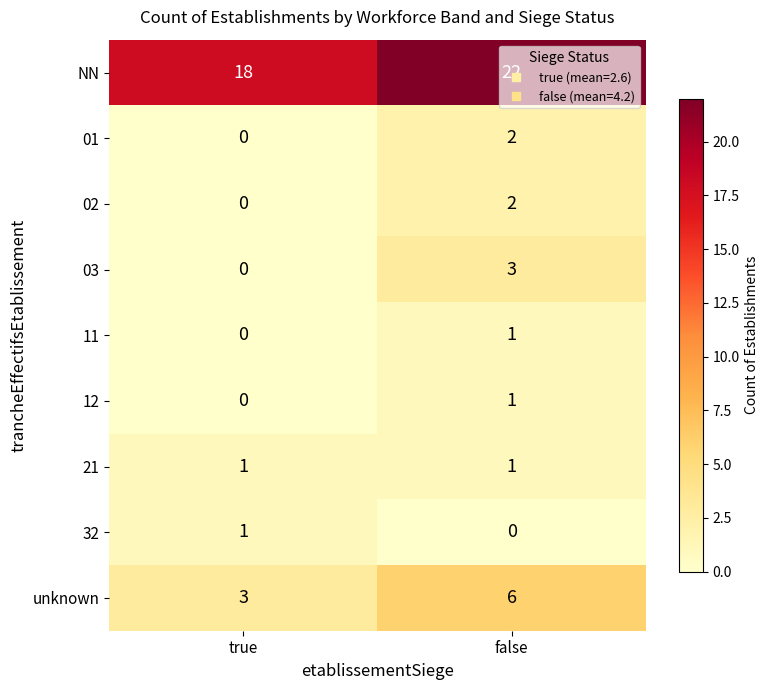

Rank the categories by 02 value from lowest to highest.

true, false